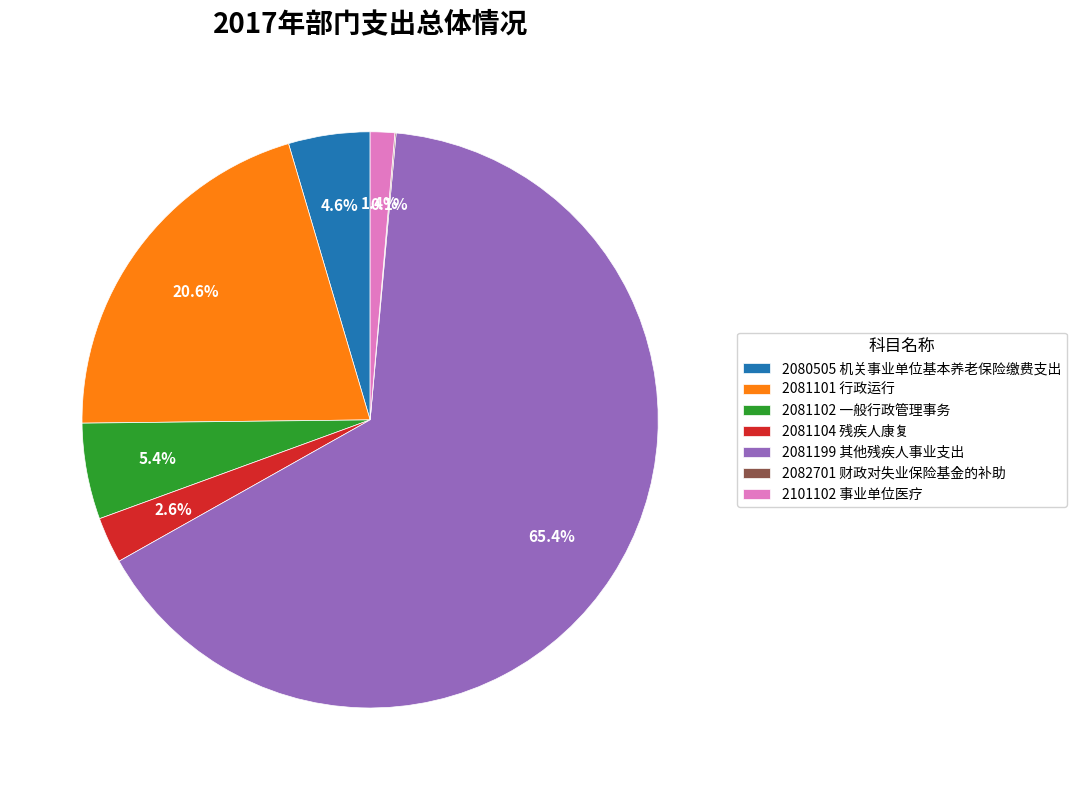

Which category has the biggest portion of the pie?

2081199 其他残疾人事业支出